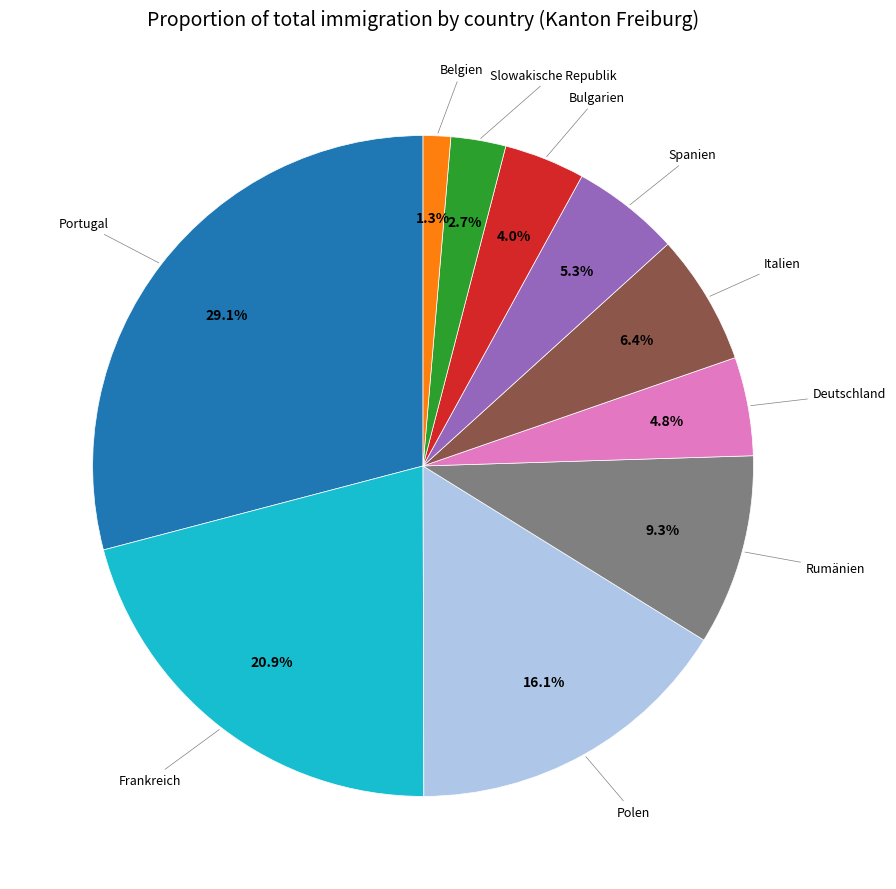

Is there any slice that represents more than half of the pie?

No